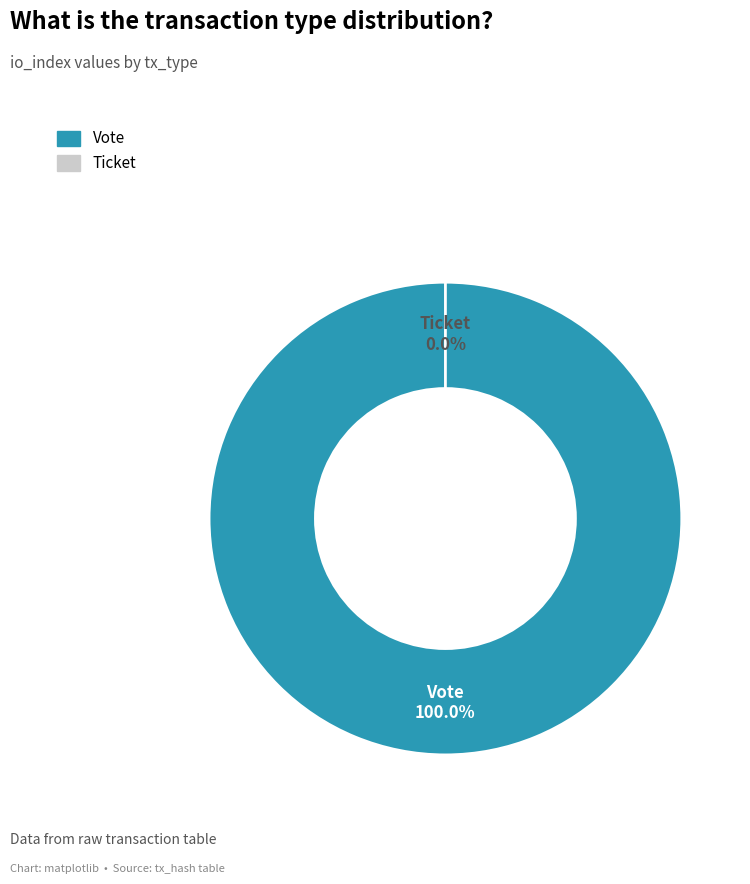

How many slices are in this pie chart?

2